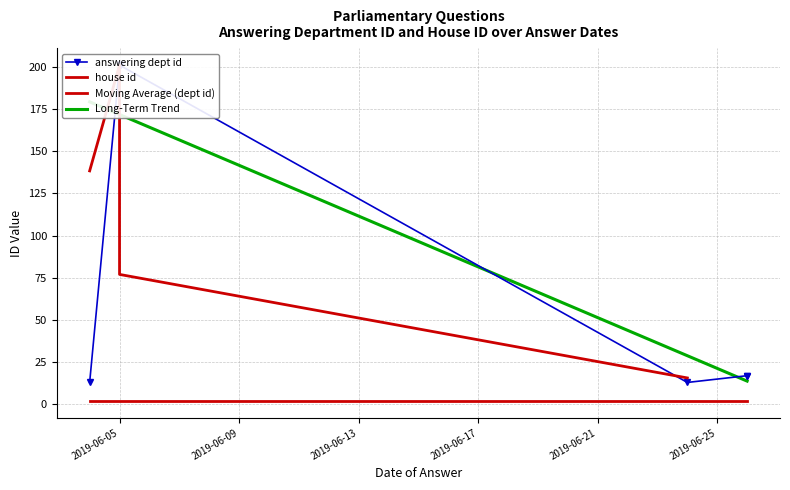

Is this an area chart (filled region under the line)?

No